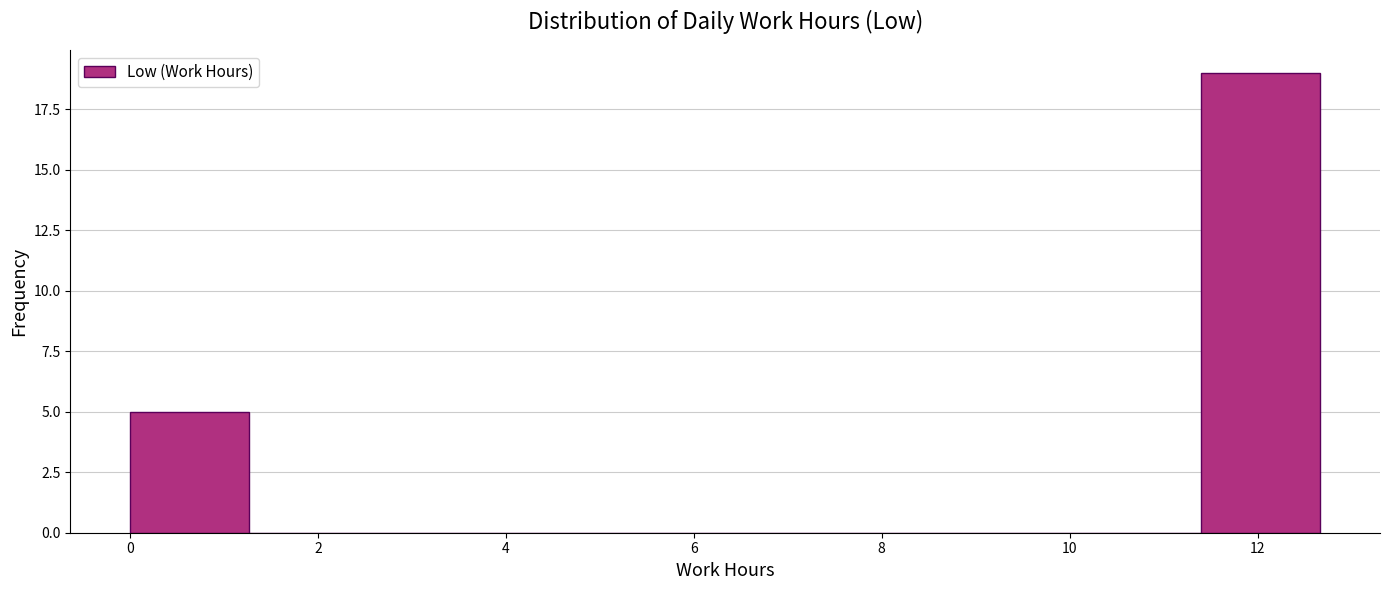

Reading left to right, transcribe this chart: for each bar, give the range it covers on the x-axis and its height. Neither the bar edges nor the heights are printed on the chart, so give them approximately, as read against the axes.

0.0 to 1.2: 5
1.2 to 2.6: 0
2.6 to 3.8: 0
3.8 to 5.0: 0
5.0 to 6.4: 0
6.4 to 7.6: 0
7.6 to 8.8: 0
8.8 to 10.2: 0
10.2 to 11.4: 0
11.4 to 12.6: 19